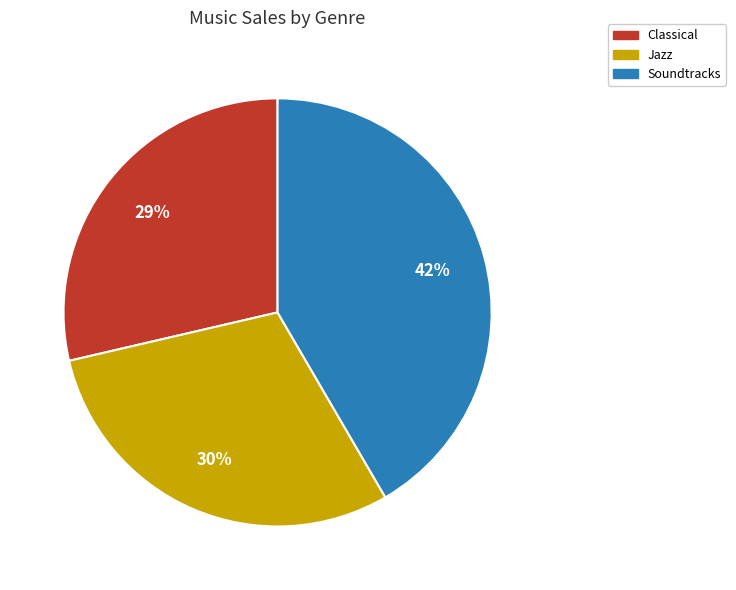

Is it true that Classical is 24% of the pie?

False